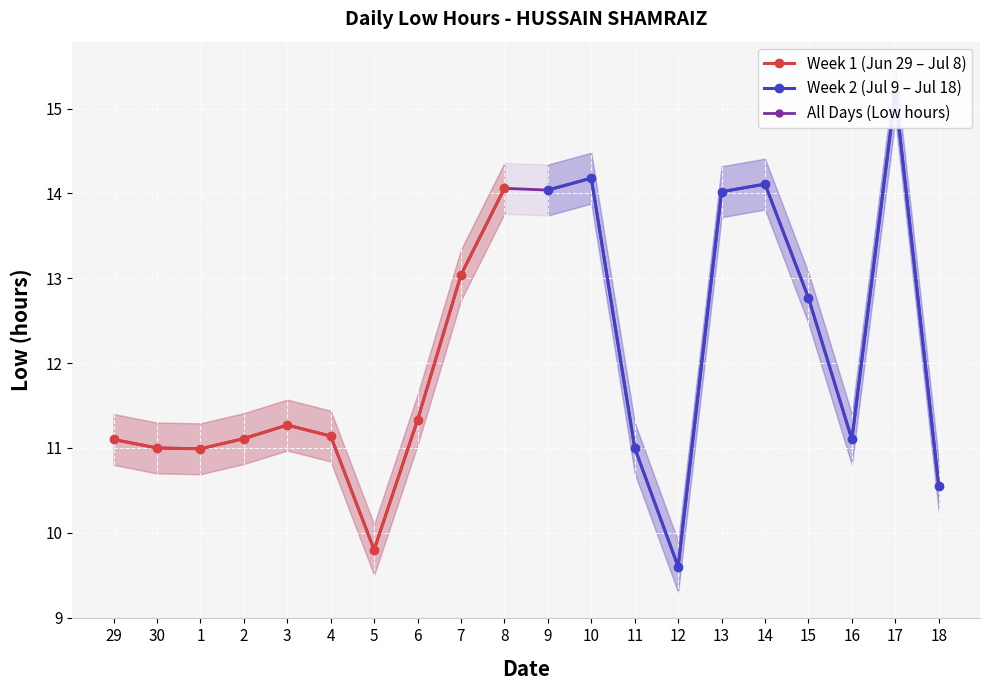

What is the value of the Week 1 (Jun 29 – Jul 8) point at the 3rd from the left?

11.0